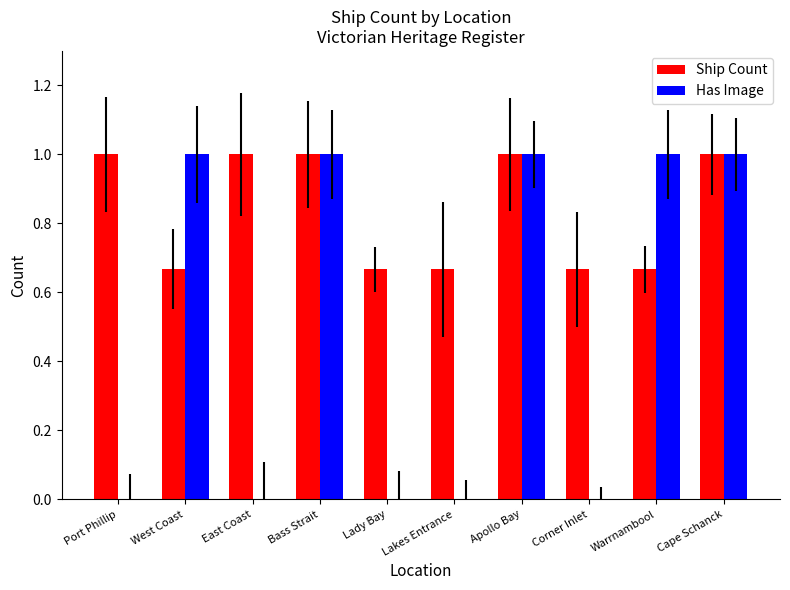

How many series are shown in this chart?

2